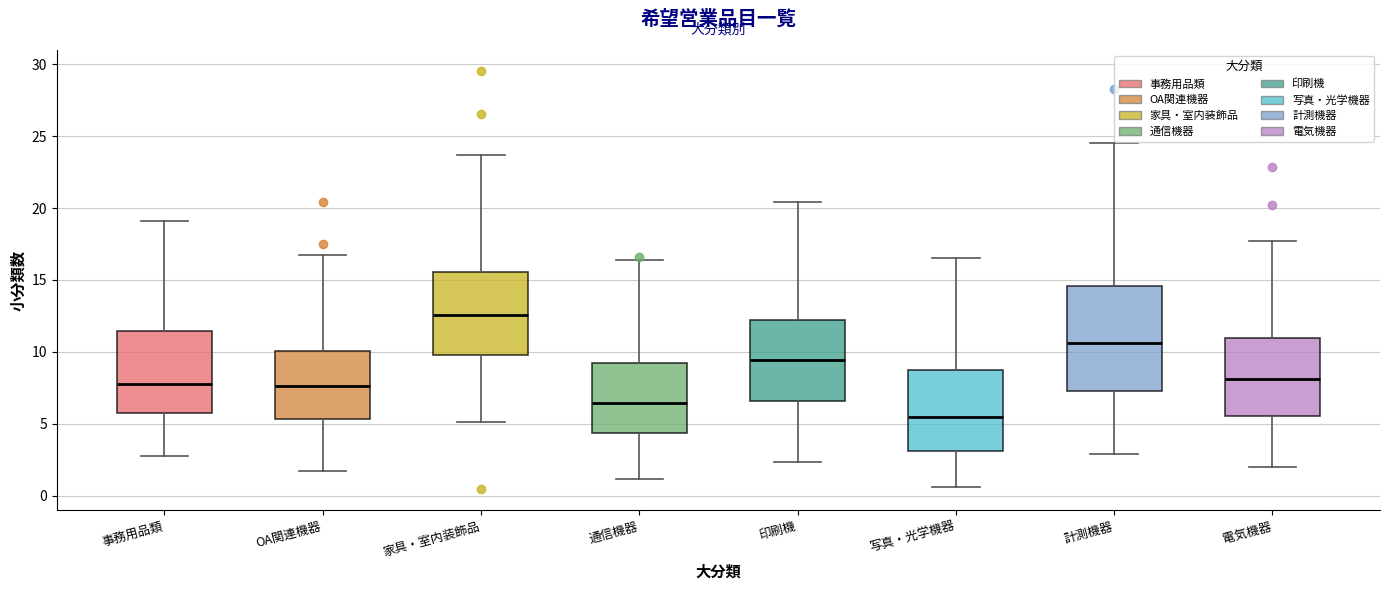

Which box's median line is the highest?

家具・室内装飾品